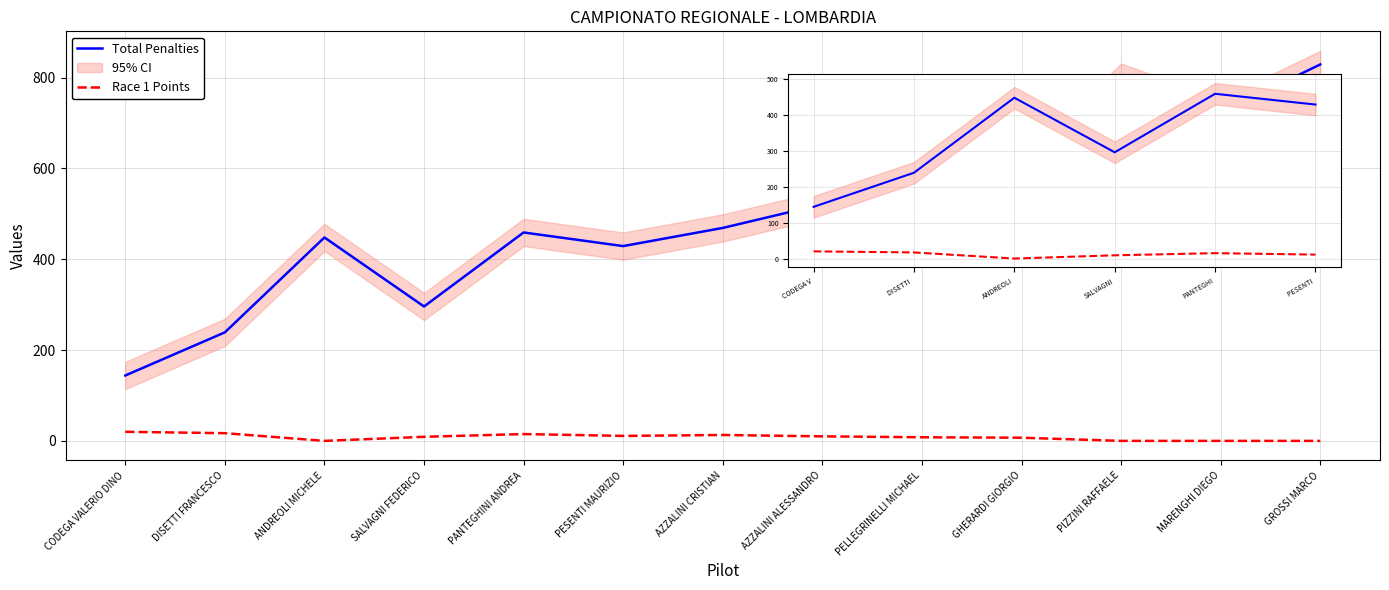

Which series has the widest spread of values?

Total Penalties